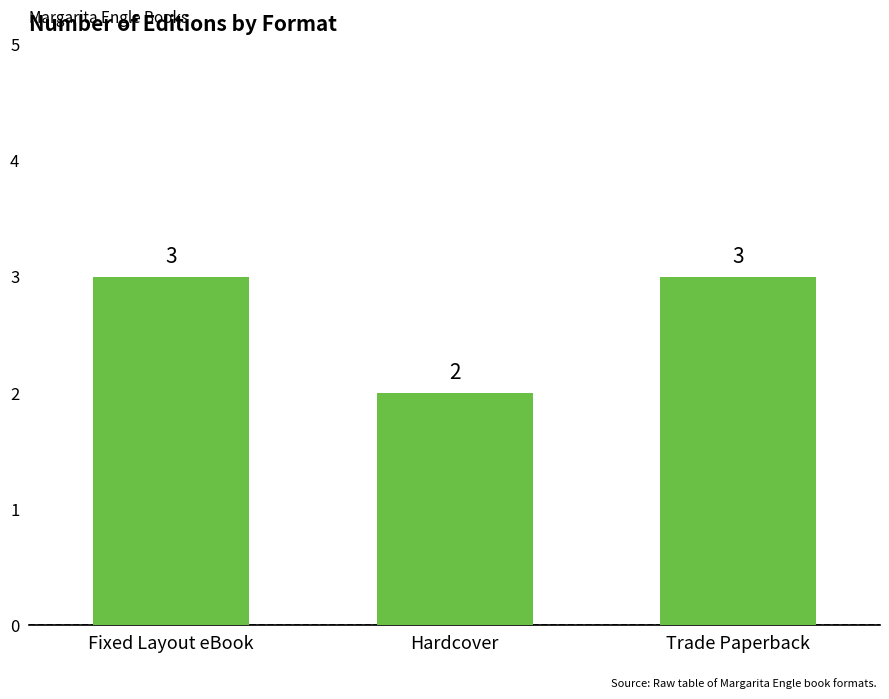

What is the label of the 3rd bar from the left?

Trade Paperback